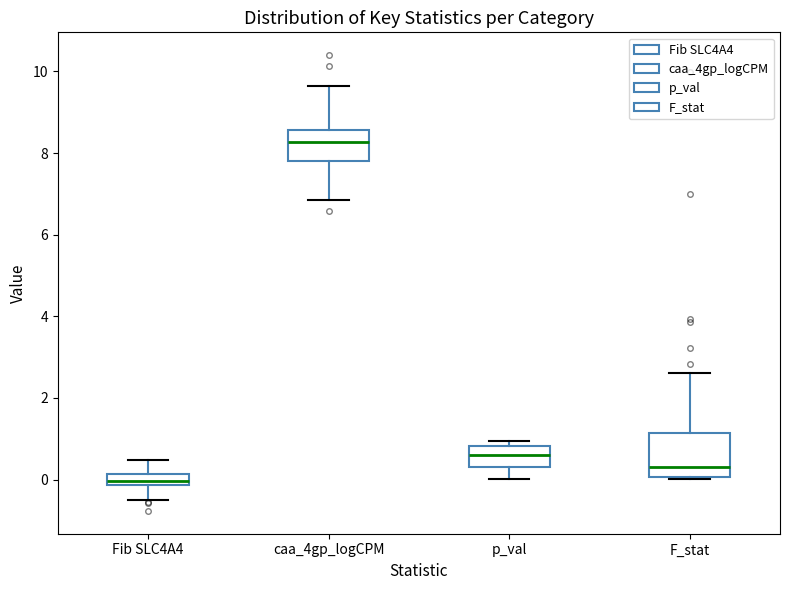

Which box is the tallest, from its lower edge to its upper edge?

F_stat